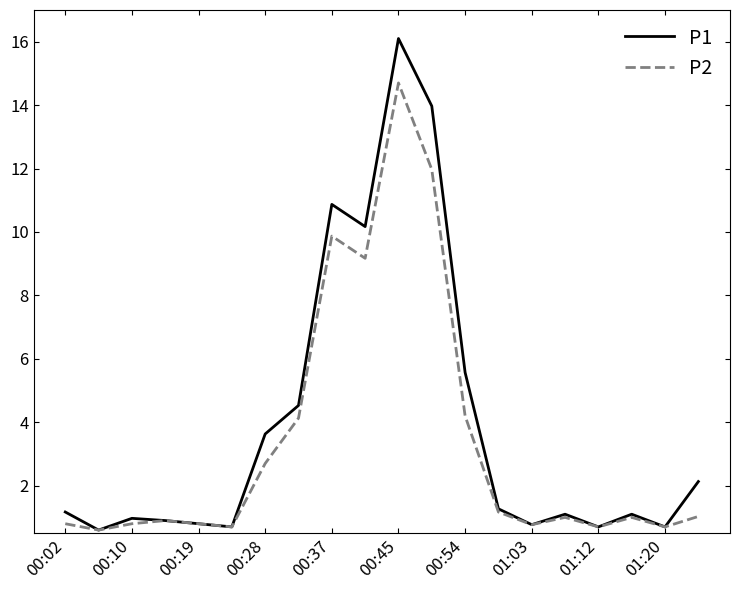

What is the lowest value of the P2 series?

0.6